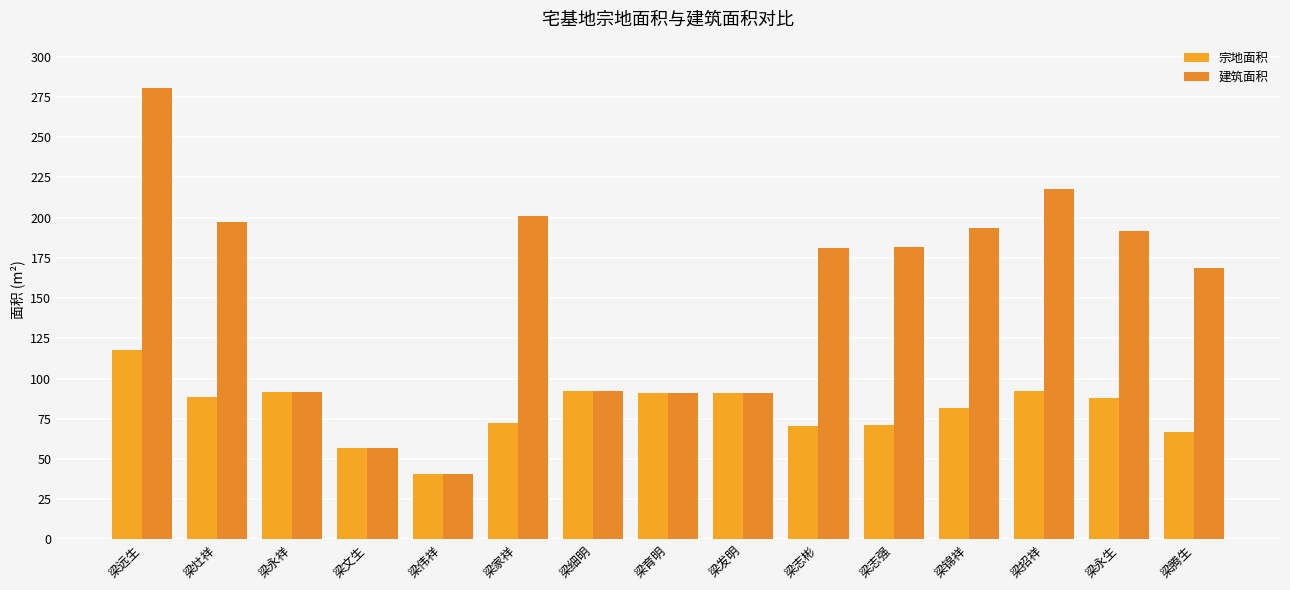

Which series has the largest total across all categories?

建筑面积